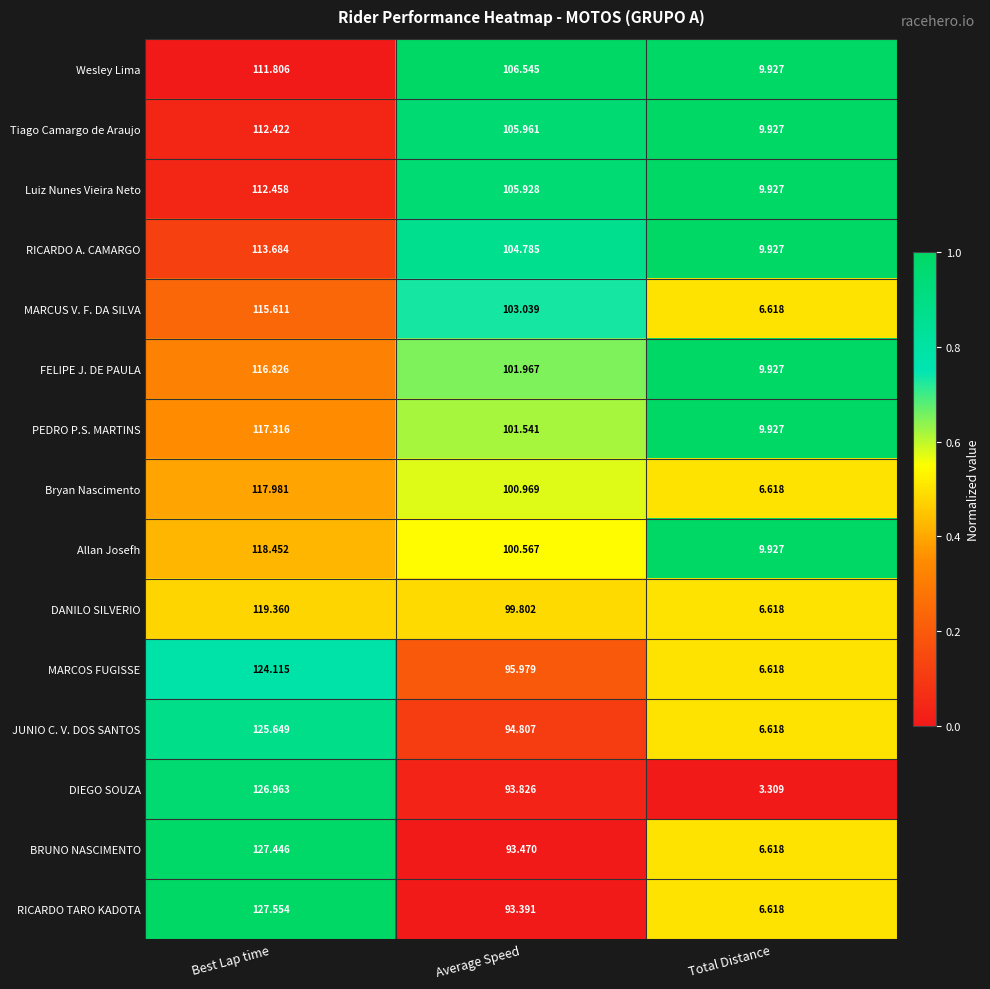

At which label is MARCOS FUGISSE closest to 65?

Average Speed